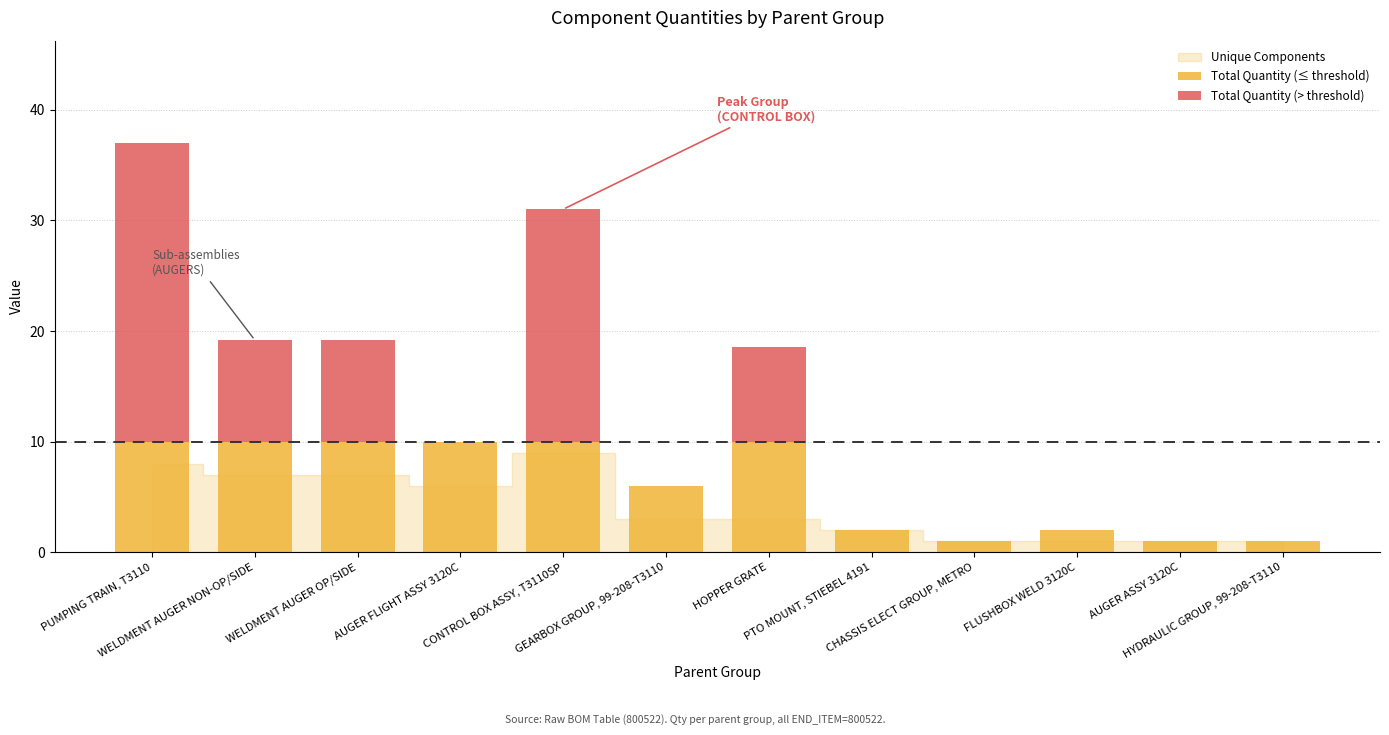

Is it true that Unique Components equals 1.0 at CHASSIS ELECT GROUP, METRO?

True